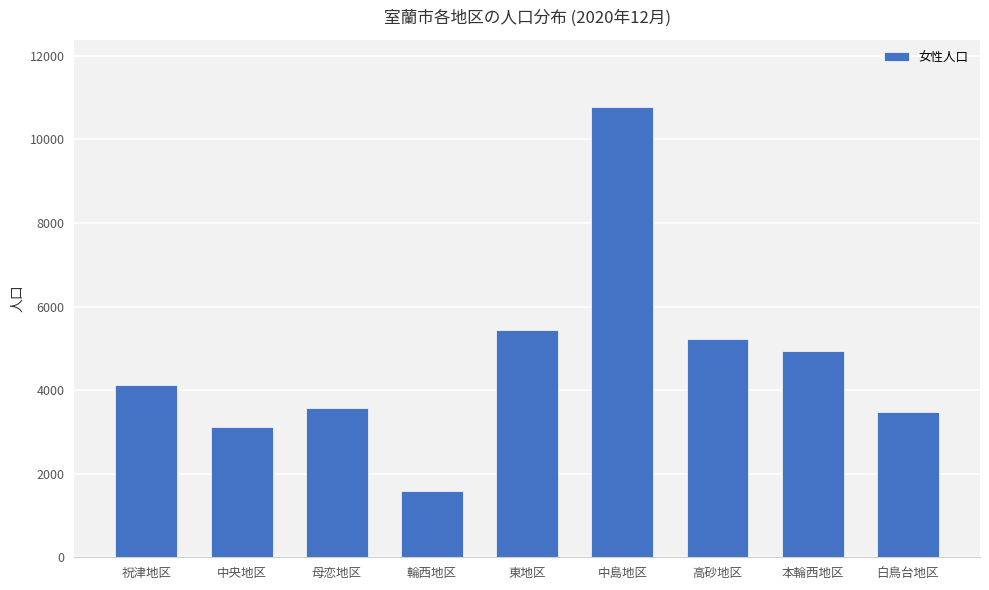

How many data points does each series have?

9